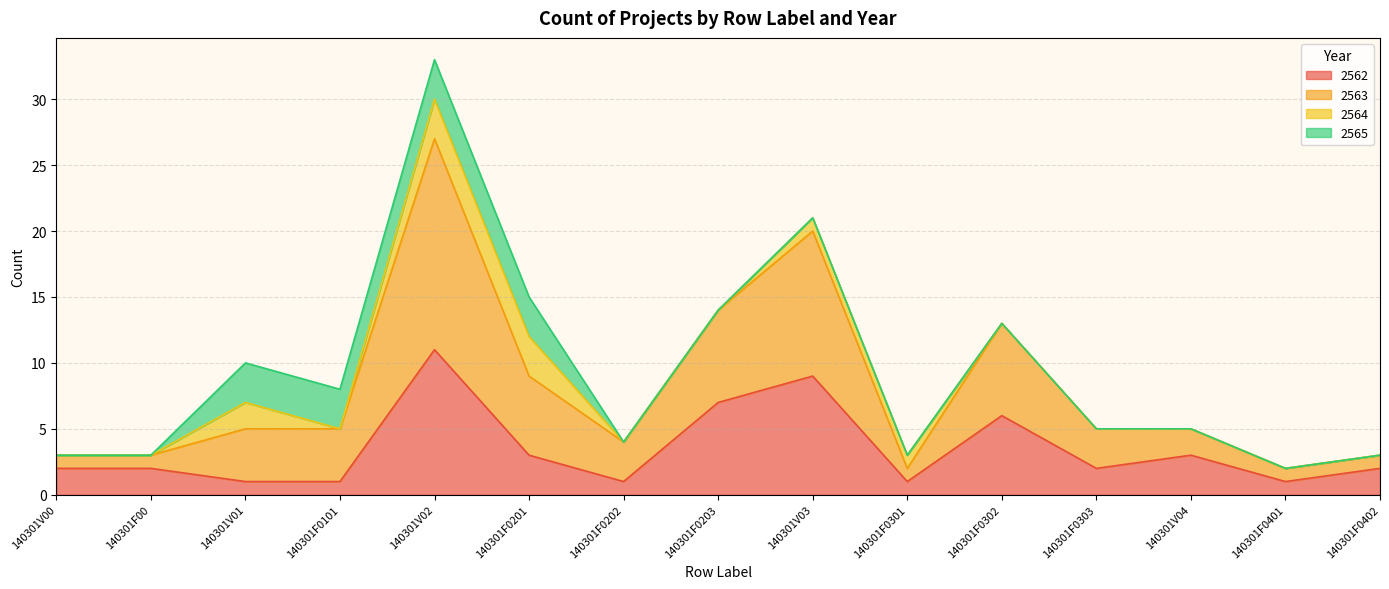

At which category is the sum across all series the highest?

140301V02